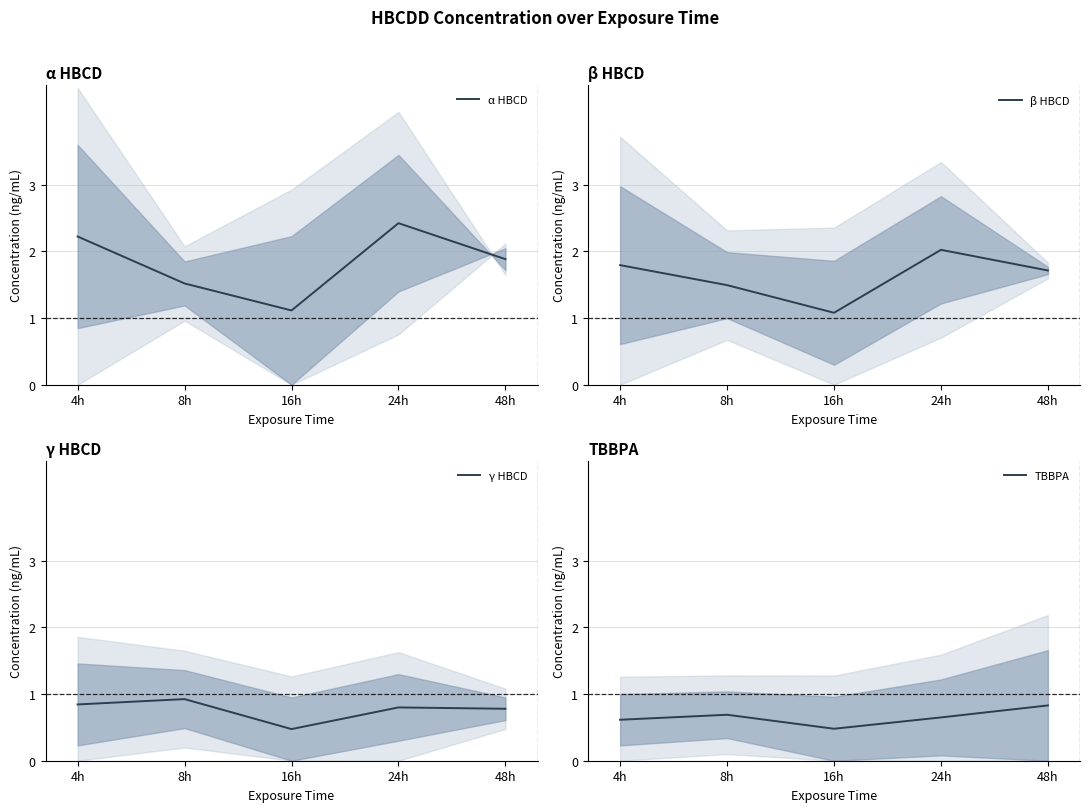

Which series ends up on top after the final intersection of TBBPA and γ HBCD?

TBBPA